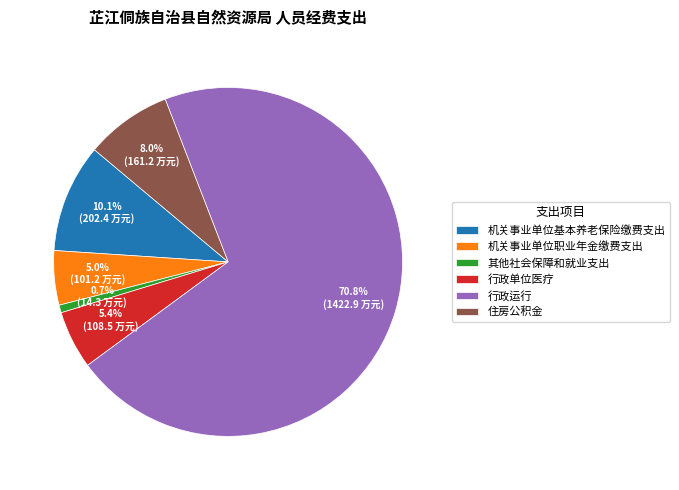

Which category has the smallest portion of the pie?

其他社会保障和就业支出